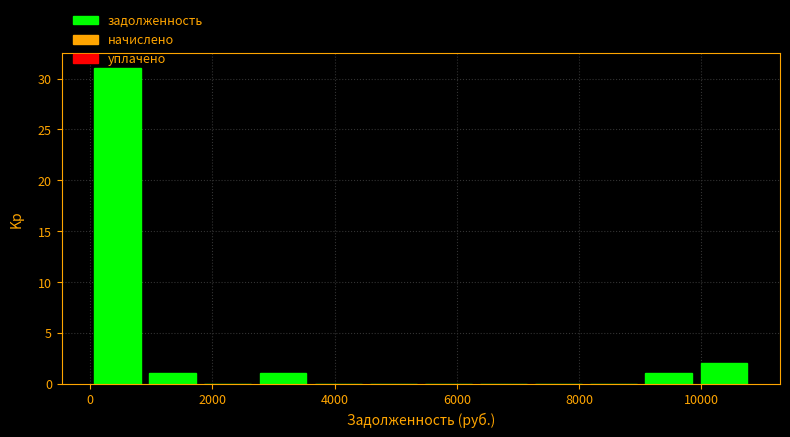

Reading left to right, list every bar in this chart as the range it spans on the x-axis followed by its height. Neither the bar edges nor the heights are printed on the chart, so give them approximately, as read against the axes.

0 to 1000: 31
1000 to 1800: 1
1800 to 2800: 0
2800 to 3600: 1
3600 to 4600: 0
4600 to 5400: 0
5400 to 6400: 0
6400 to 7200: 0
7200 to 8200: 0
8200 to 9000: 0
9000 to 10000: 1
10000 to 10800: 2